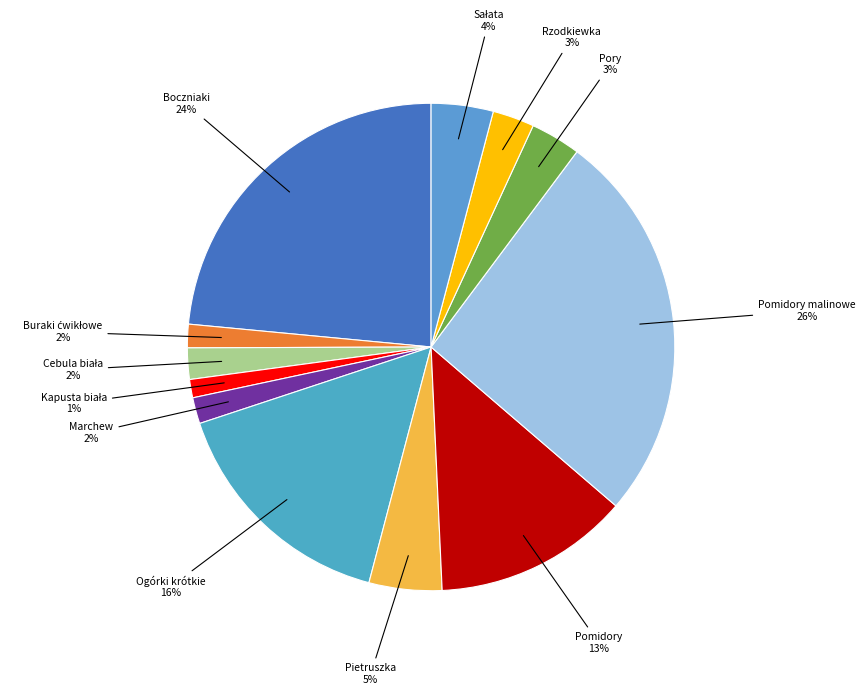

How many segments does this pie chart have?

12